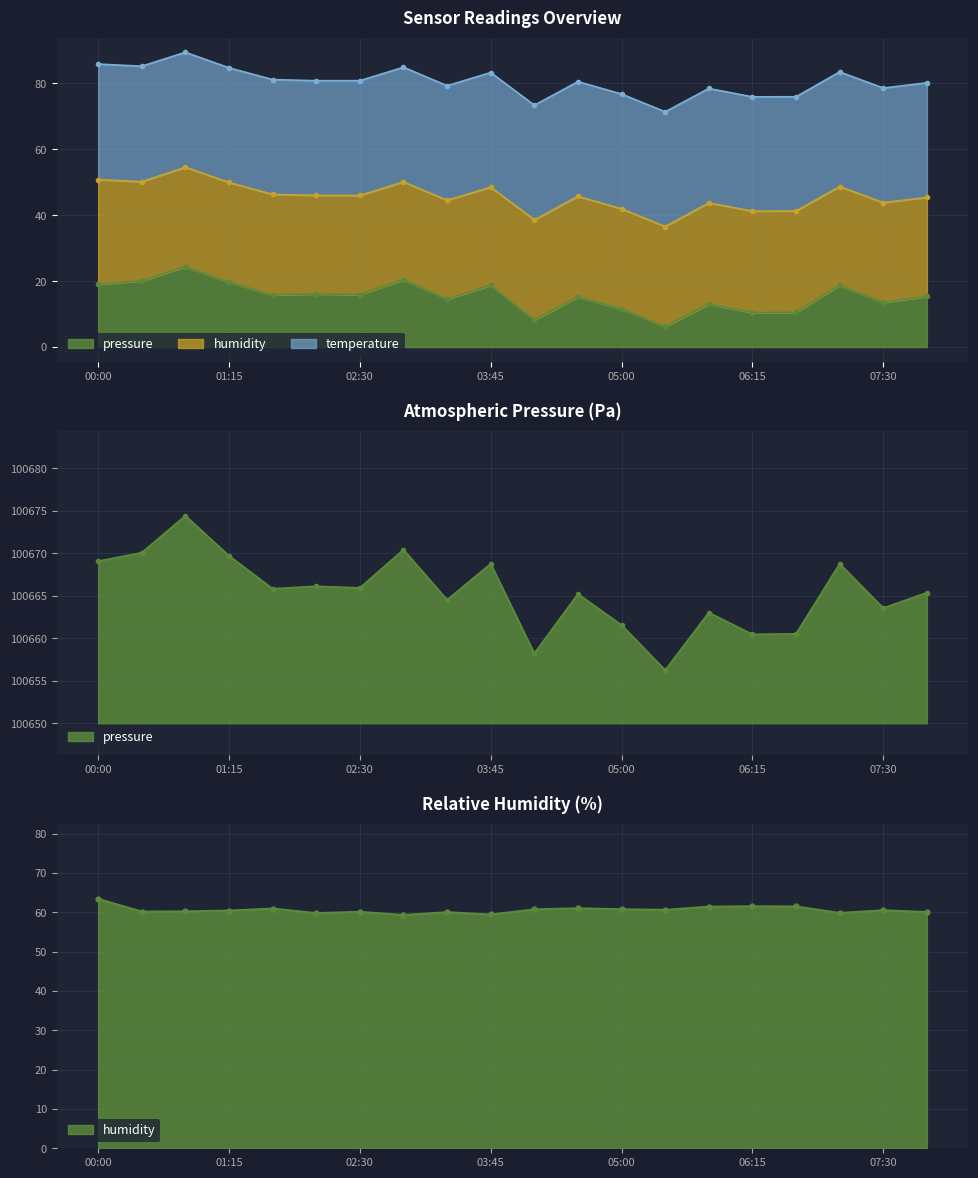

Which has a higher value, 00:00 or 04:10?

00:00